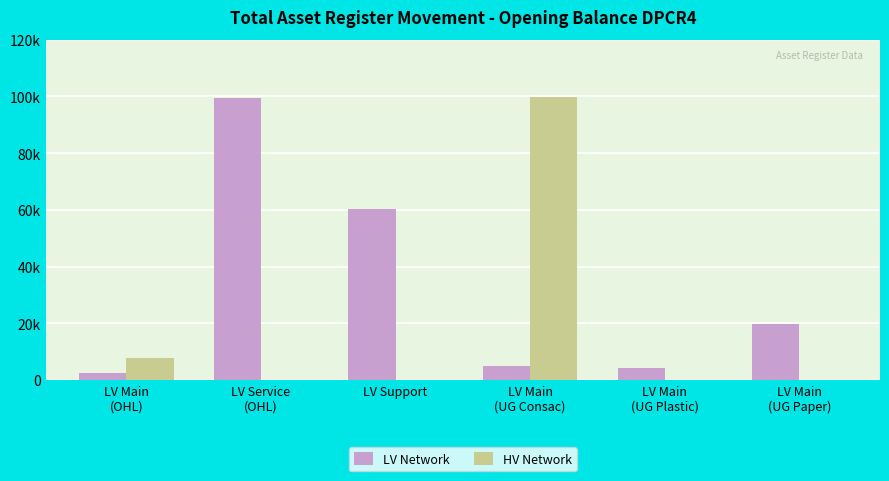

Which series has the largest total across all categories?

LV Network